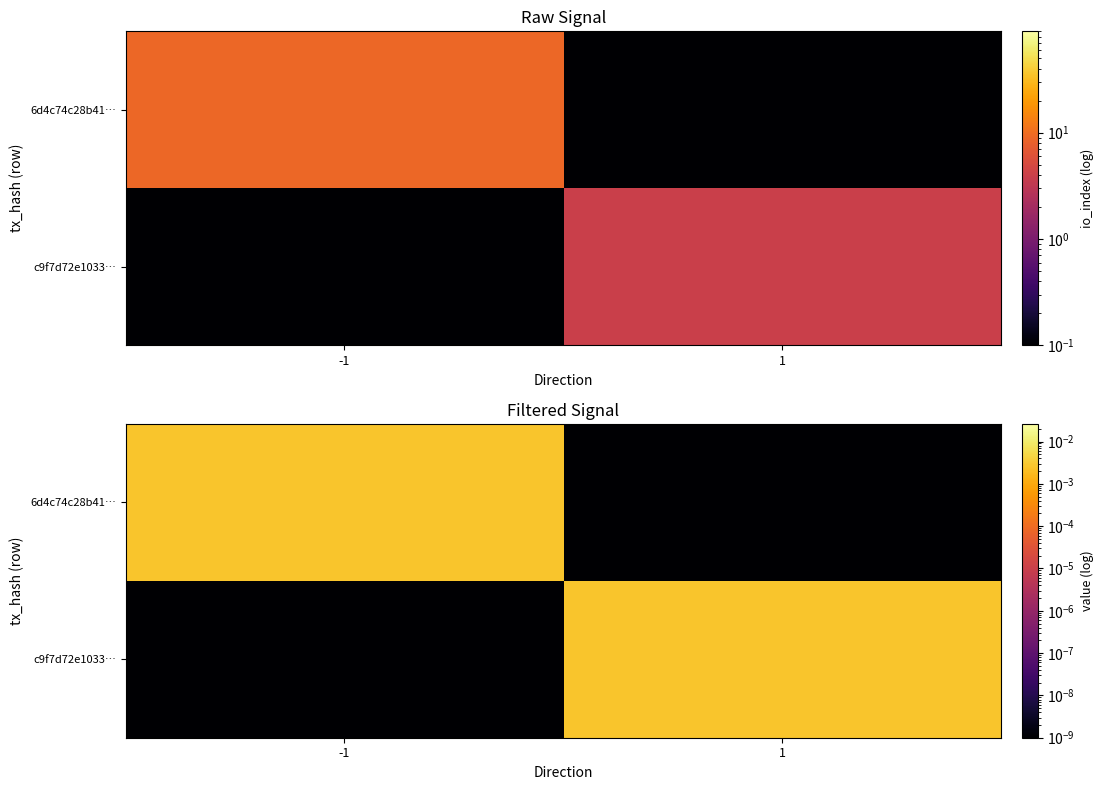

The c9f7d72e1033… series shows 0.0 at -1. True or false?

False